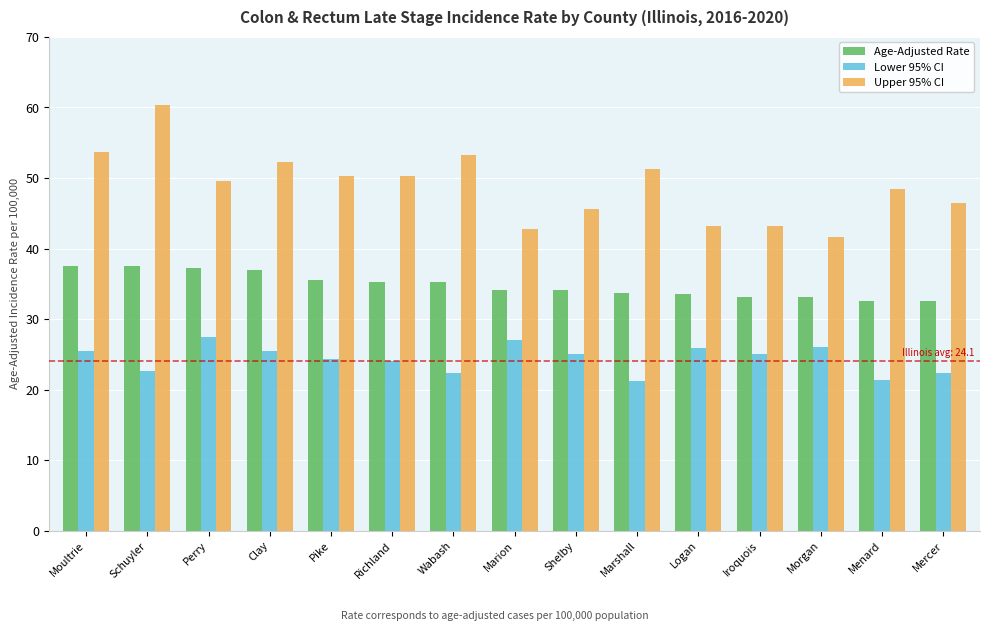

Rank the series at Shelby from highest to lowest value.

Upper 95% CI, Age-Adjusted Rate, Lower 95% CI